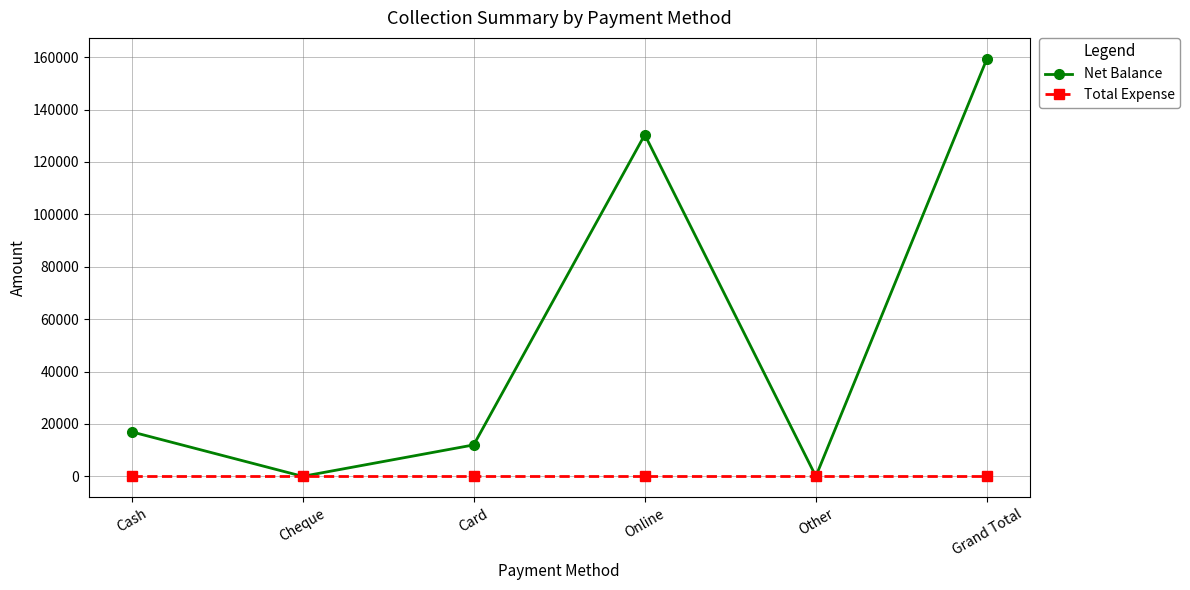

What is the greatest value displayed?

159400